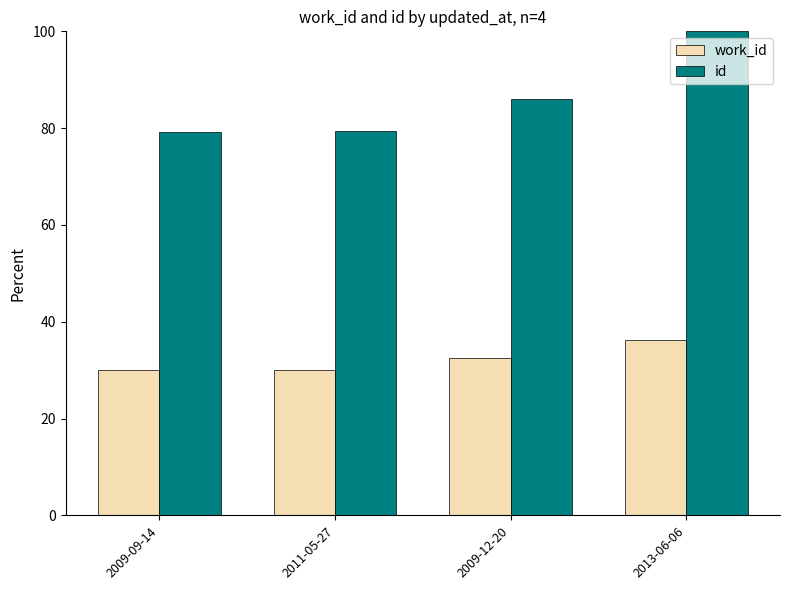

What is the label of the 2nd bar from the left?

2011-05-27